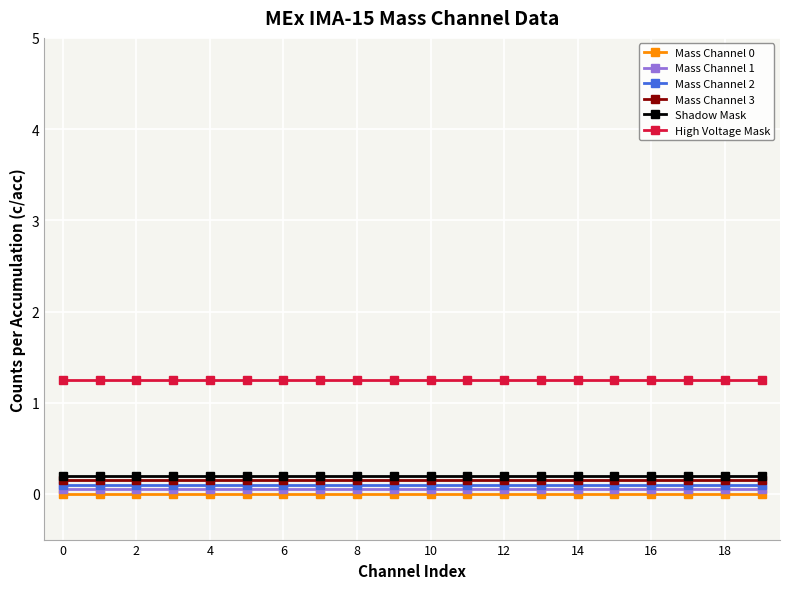

True or false: Shadow Mask and Mass Channel 1 cross at least once.

False